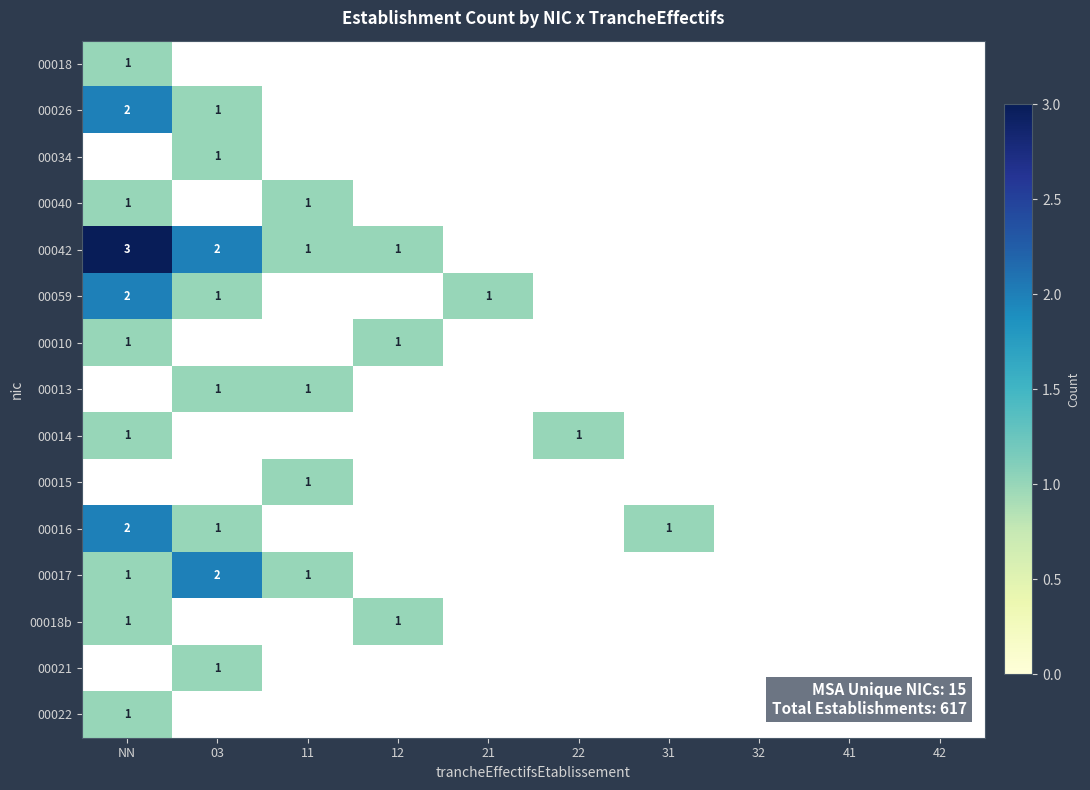

At how many categories does at least one series exceed 1?

2